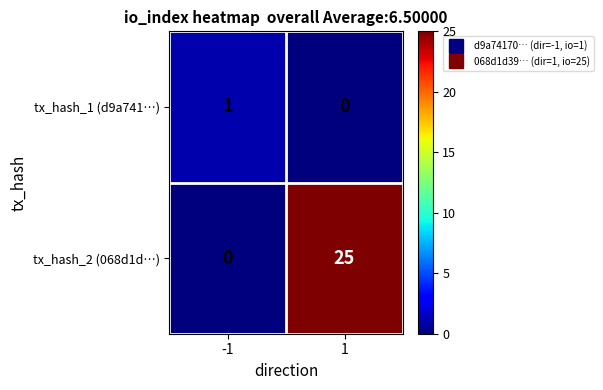

Which series has the widest spread of values?

tx_hash_2 (068d1d…)